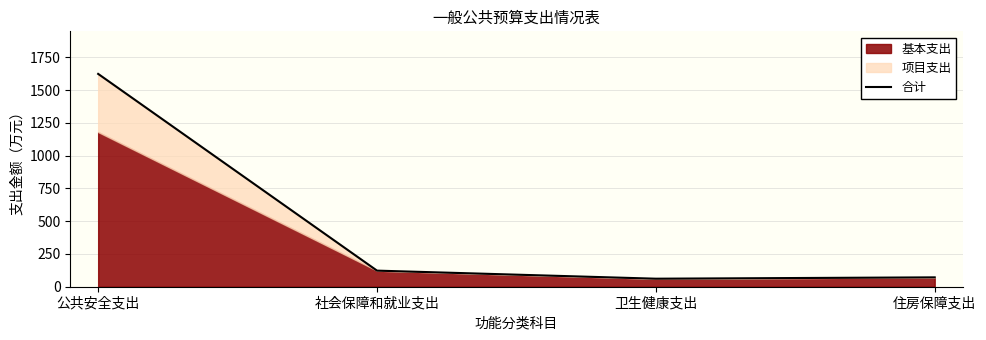

What is the smallest value displayed?

61.3